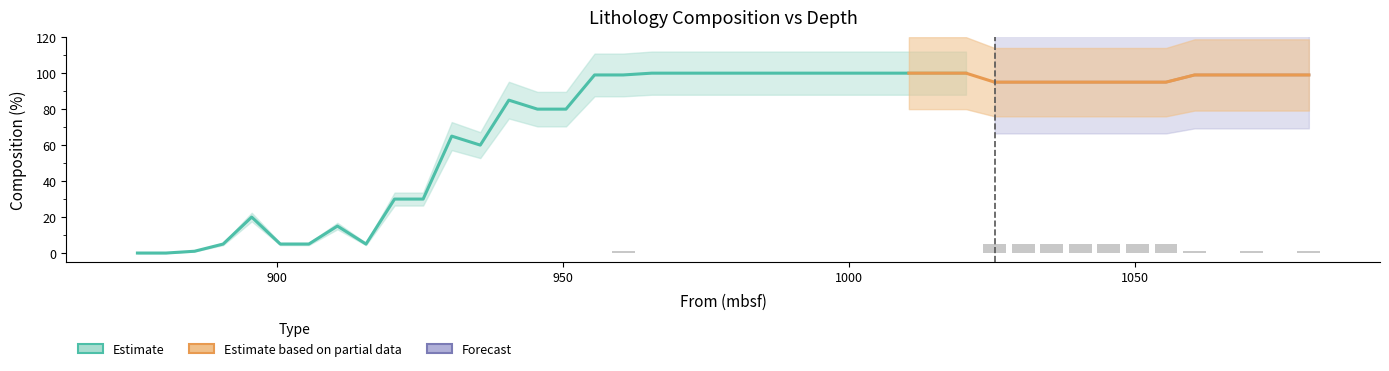

How many categories are shown in the chart?

40